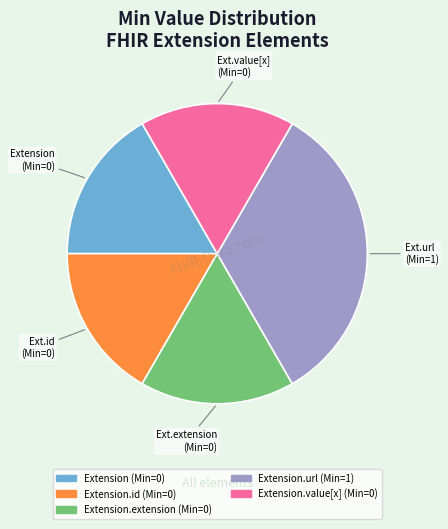

Is there any slice that represents more than half of the pie?

No